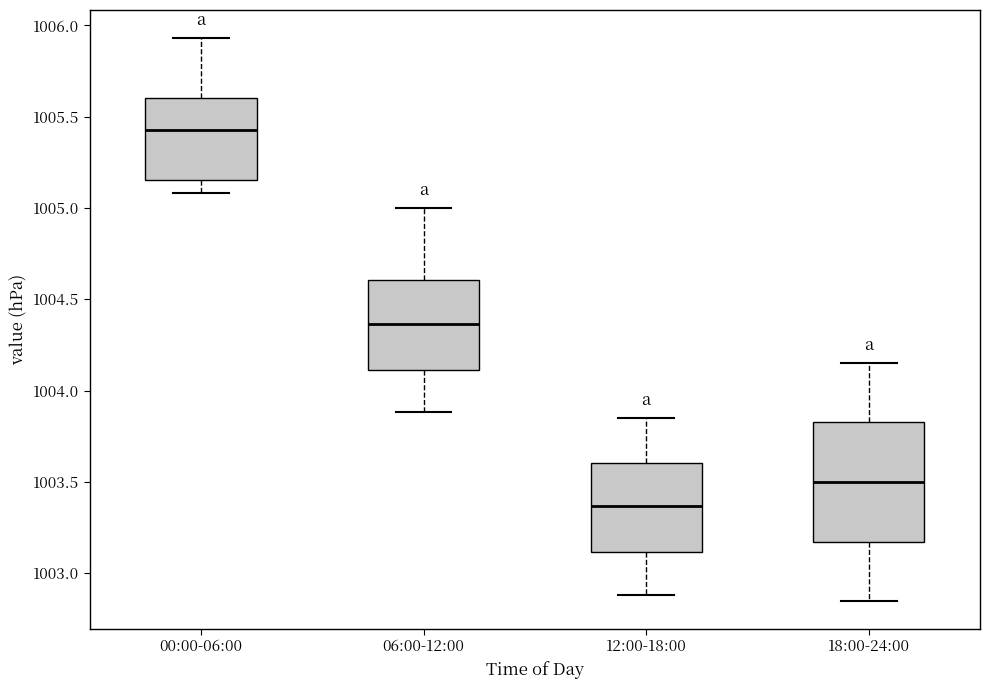

Where does the lower whisker of the box for 06:00-12:00 end on the y-axis? The values are not printed on the chart, so give them approximately, as read against the axis.

1003.90